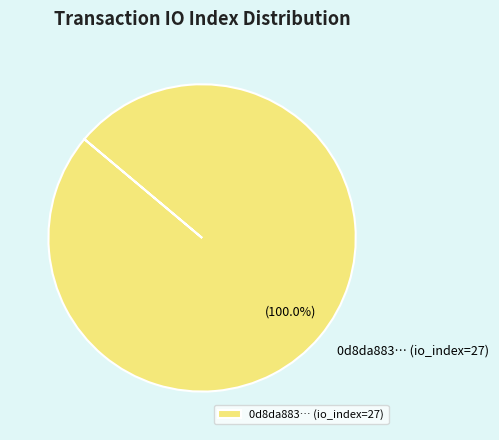

Rank the categories by value from lowest to highest.

0d8da883… (io_index=27)